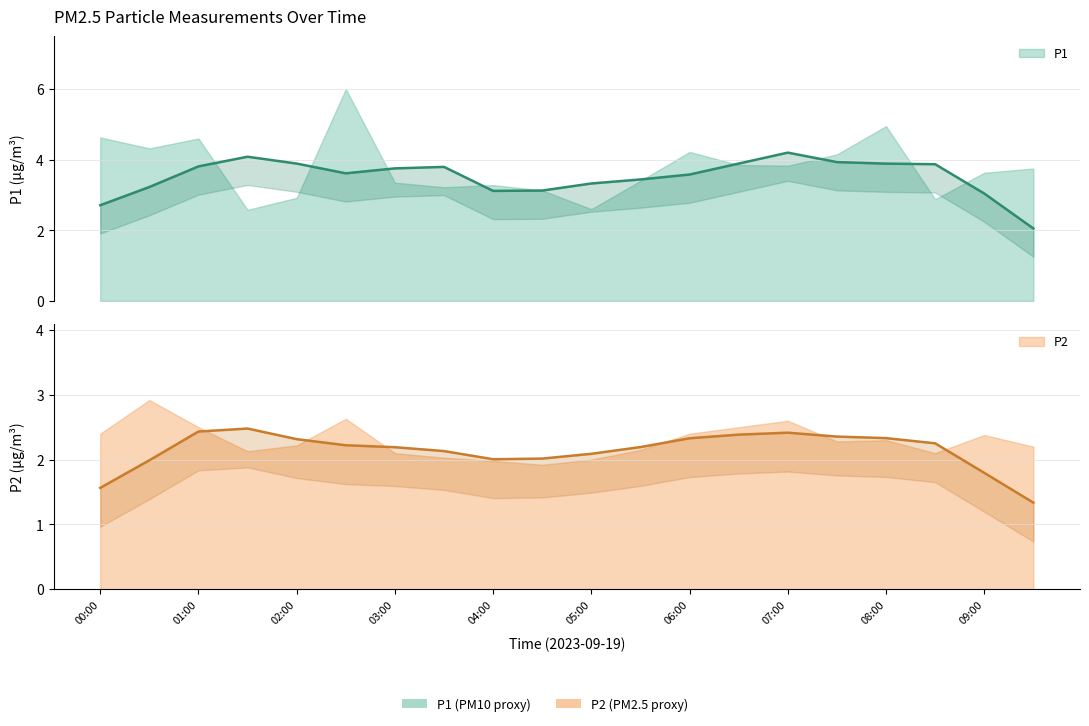

What position from the right is 05:00?

10